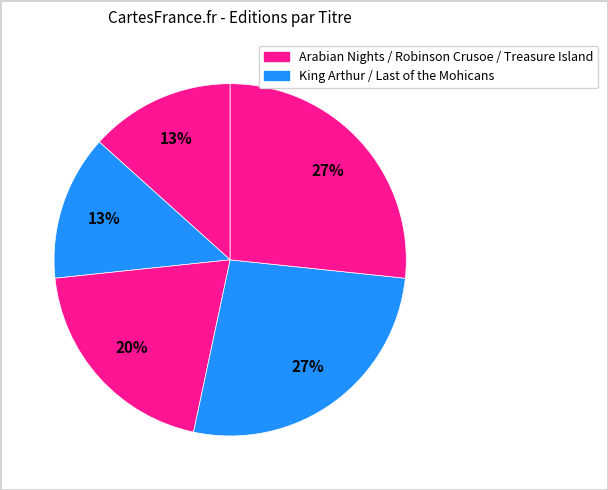

How many slices are in this pie chart?

5